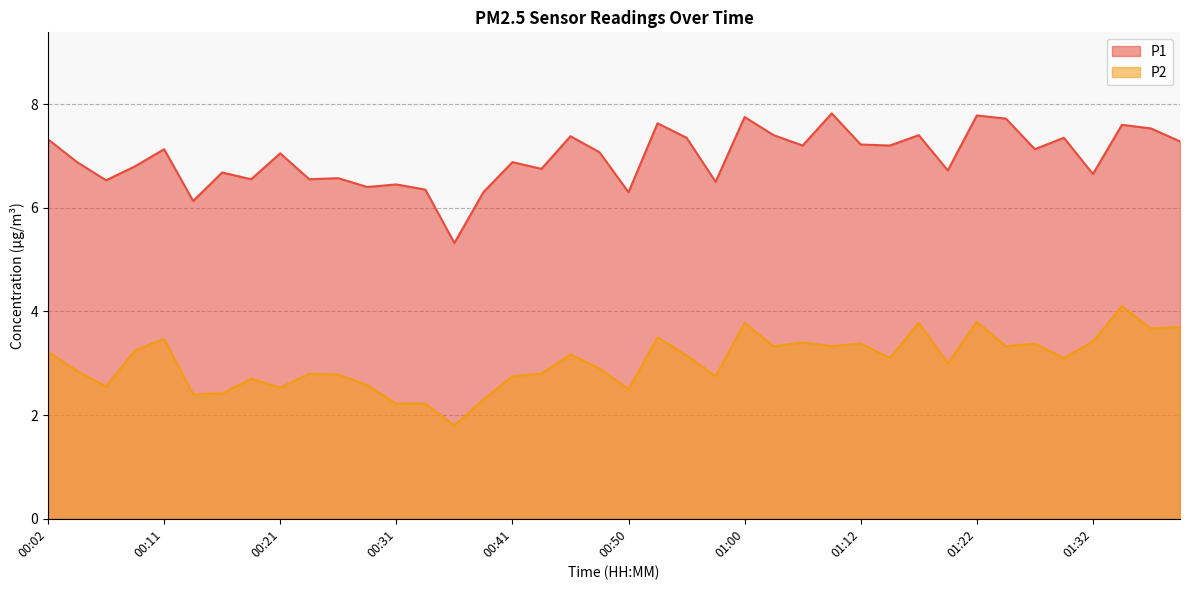

At how many categories does at least one series exceed 5?

40